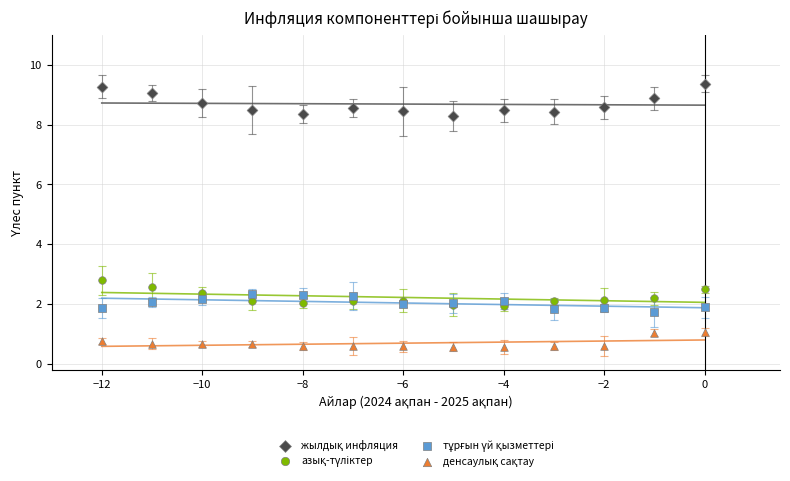

What is the X range (max minus min) for the scatter plot?

12.0